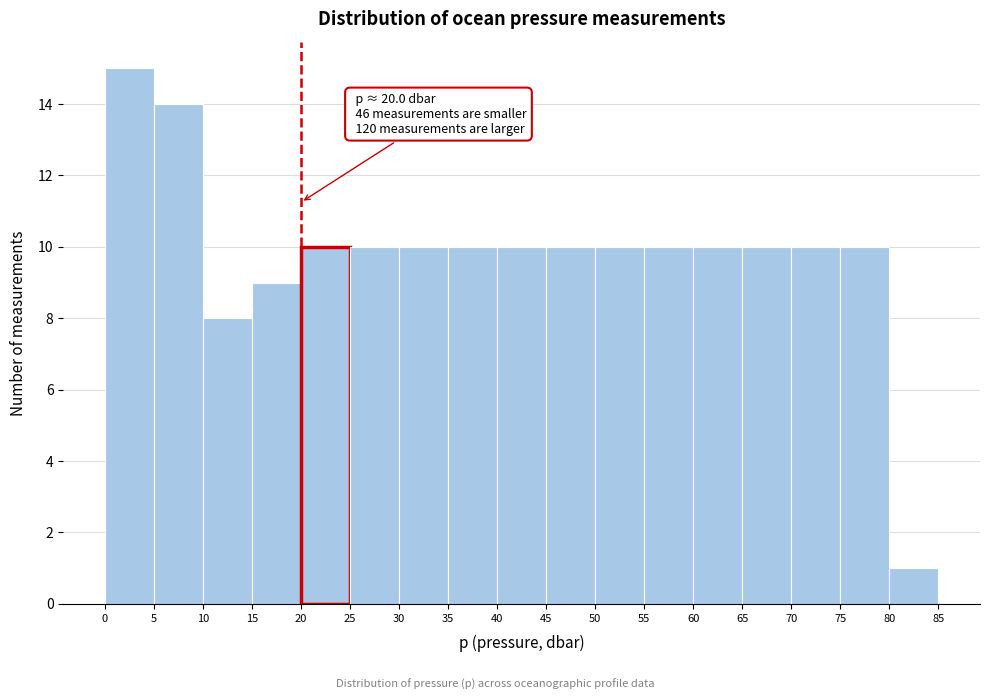

Over which range of the x-axis is the bar tallest?

0 to 5